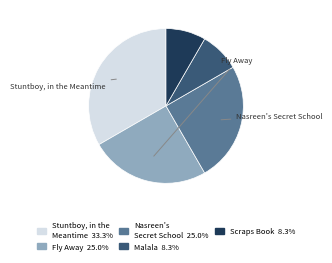

How many slices are in this pie chart?

5